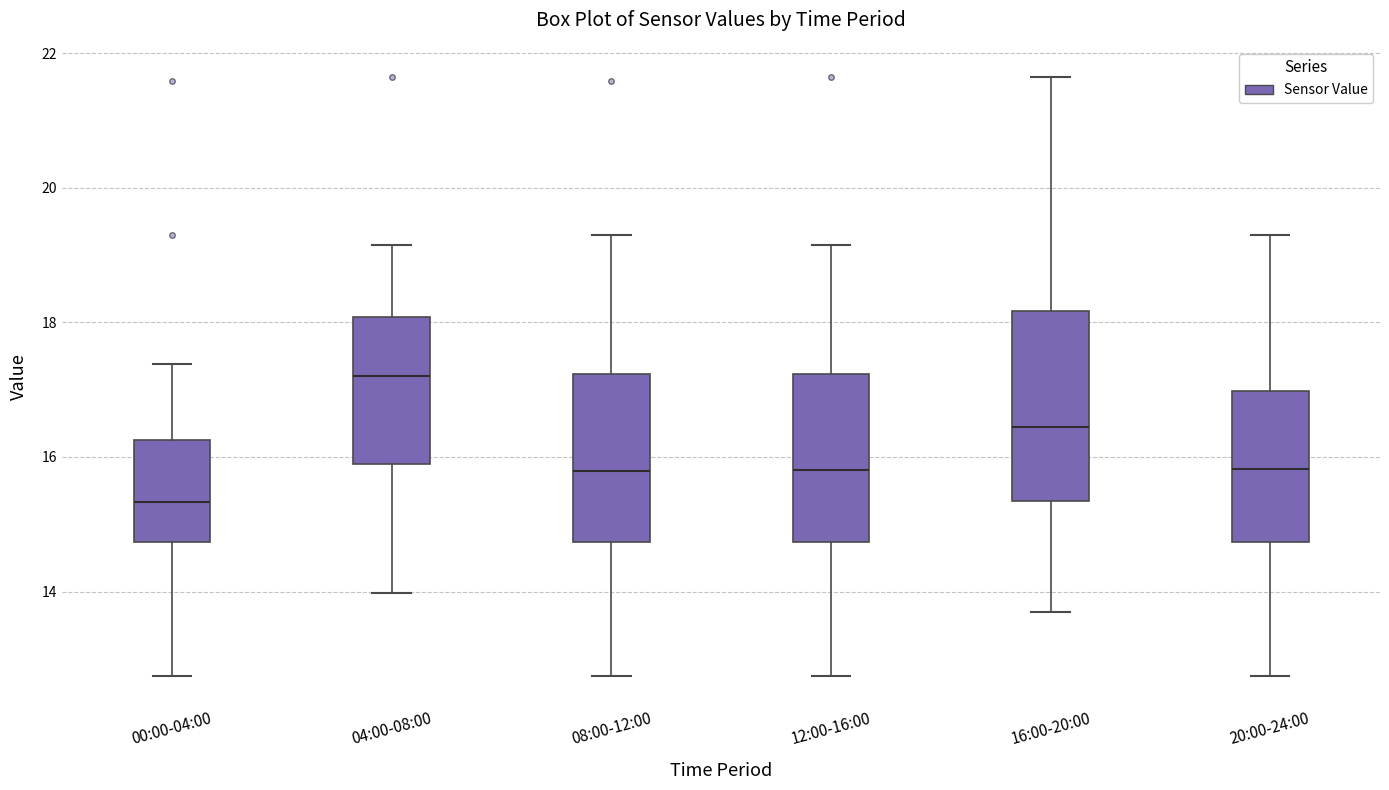

Which box has the highest median line?

04:00-08:00